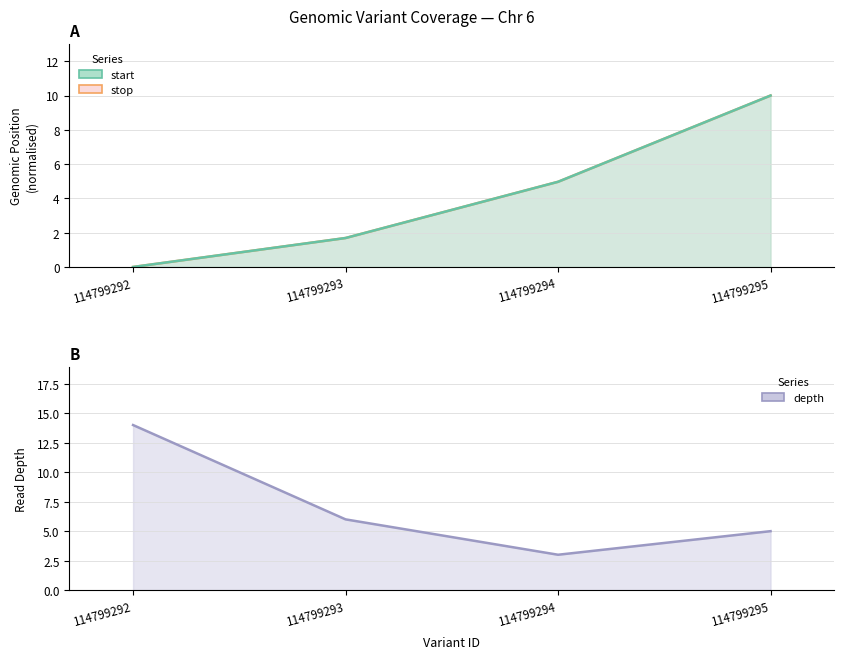

What is the difference between the second highest and second lowest values in the stop series?

3.3